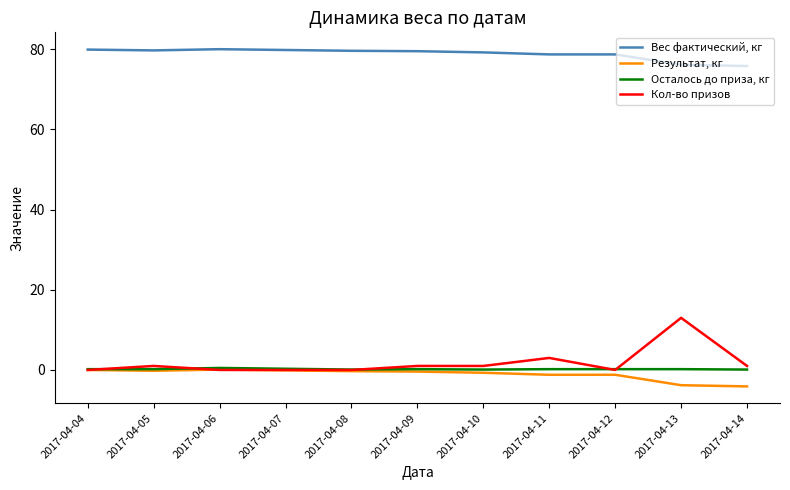

The value of Результат, кг at 2017-04-11 is -1.2. True or false?

True